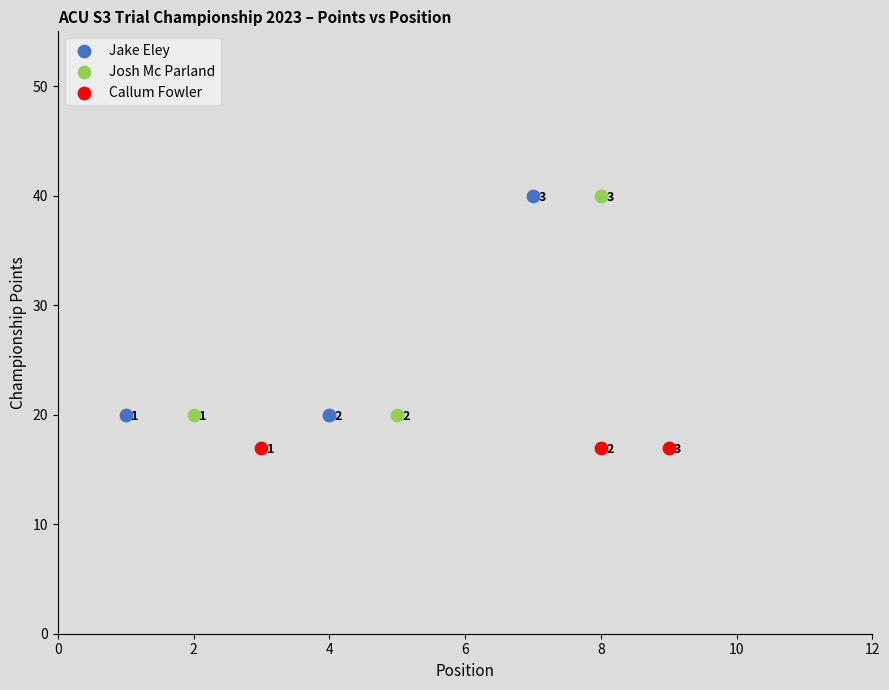

Which series contains the lowest Y value?

Callum Fowler